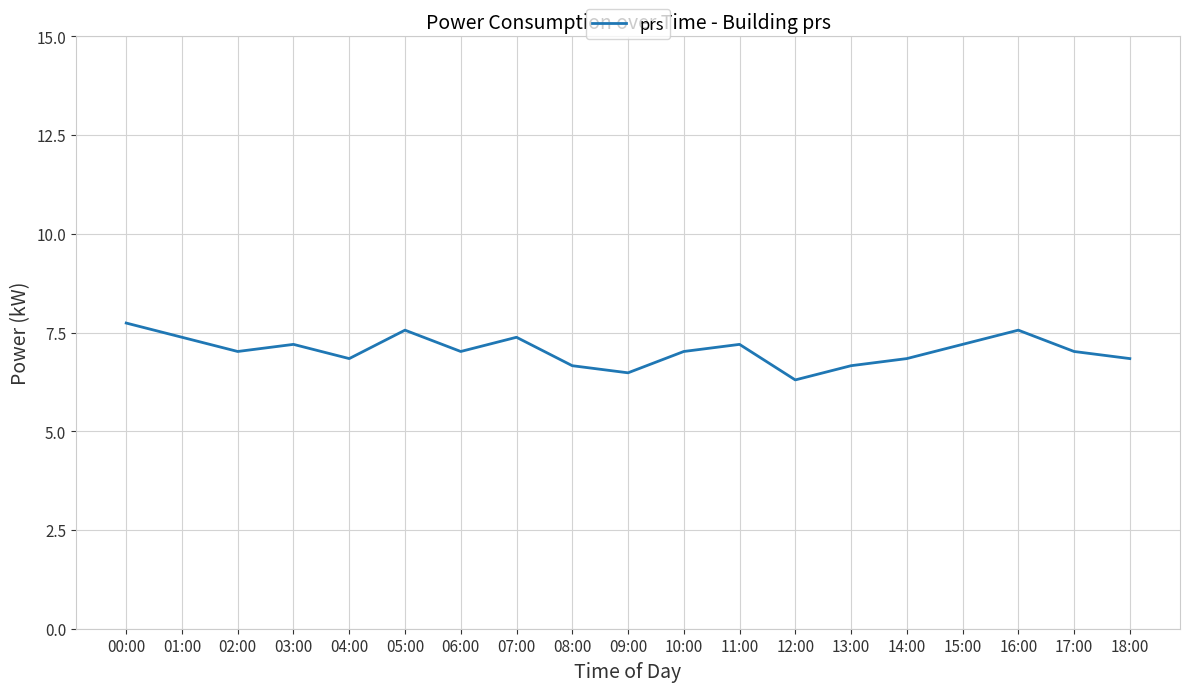

What position from the right is 04:00?

15